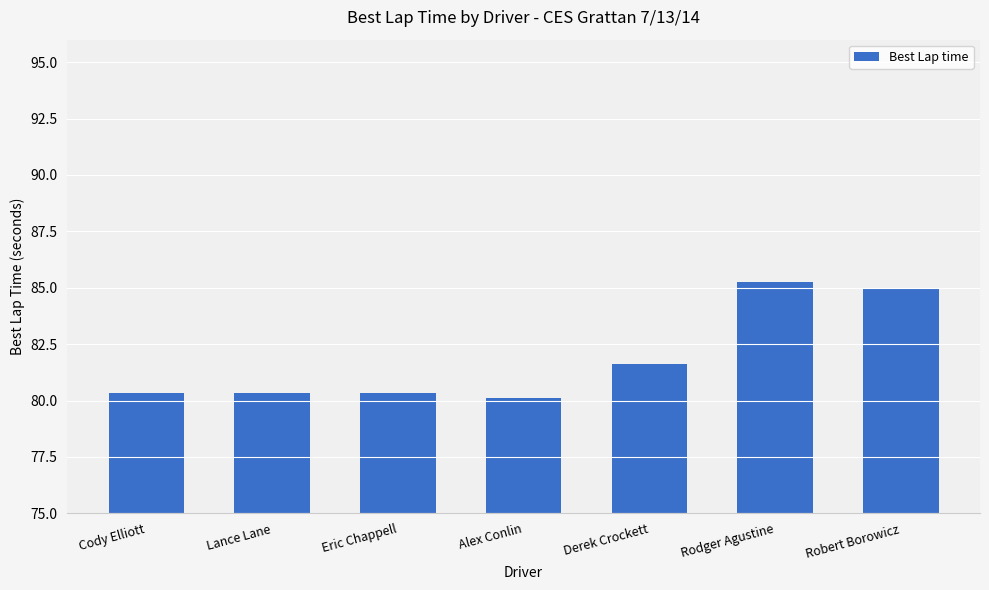

True or false: the data shows 80.1 at Alex Conlin.

True